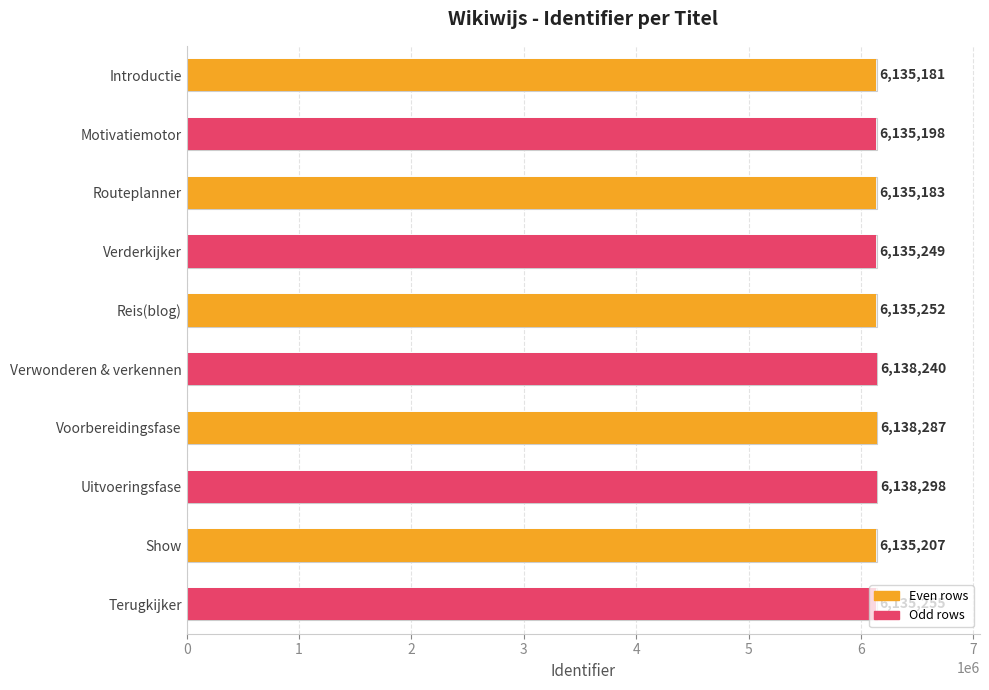

List the labels in order of value, smallest first.

Introductie, Routeplanner, Motivatiemotor, Show, Verderkijker, Reis(blog), Terugkijker, Verwonderen & verkennen, Voorbereidingsfase, Uitvoeringsfase